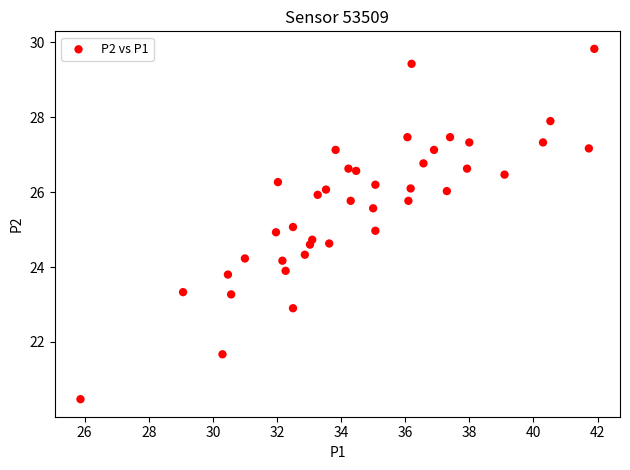

What is the range of X values (max minus min)?

16.0